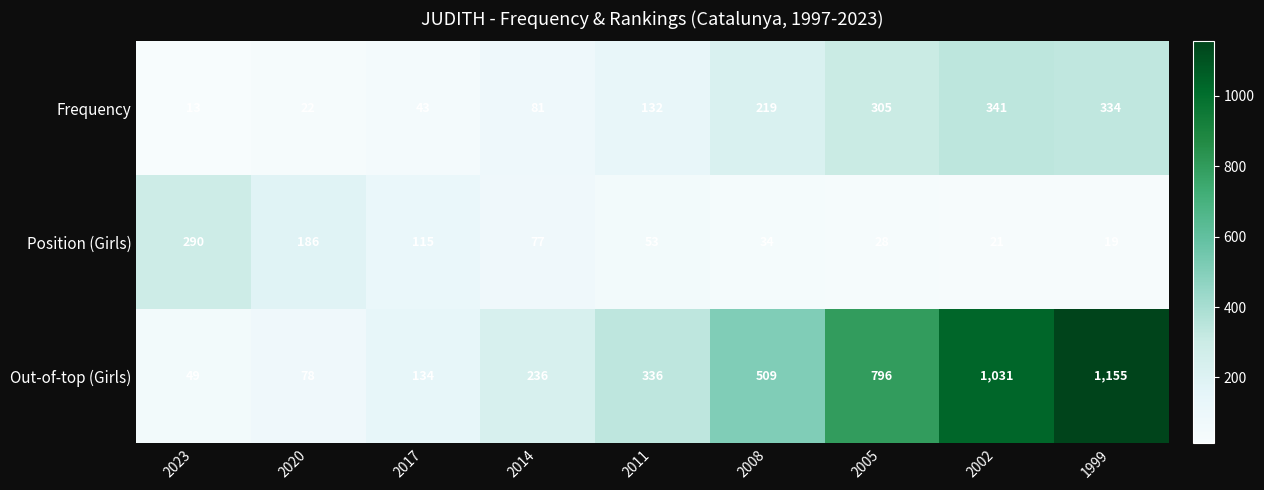

Read the Out-of-top (Girls) value at 2014, to the nearest 50.

250